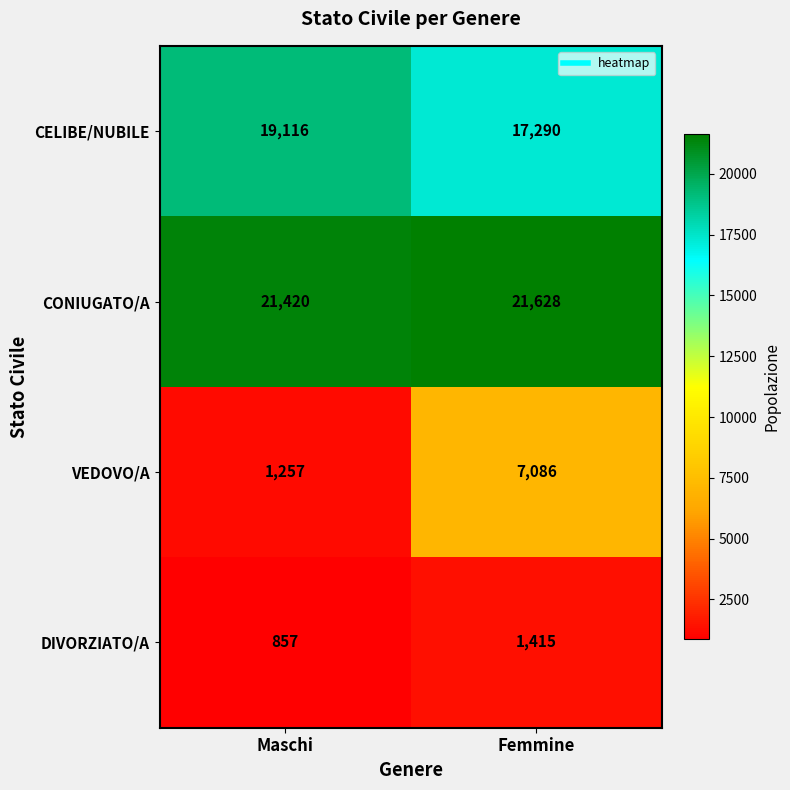

At how many categories does at least one series exceed 19796?

2